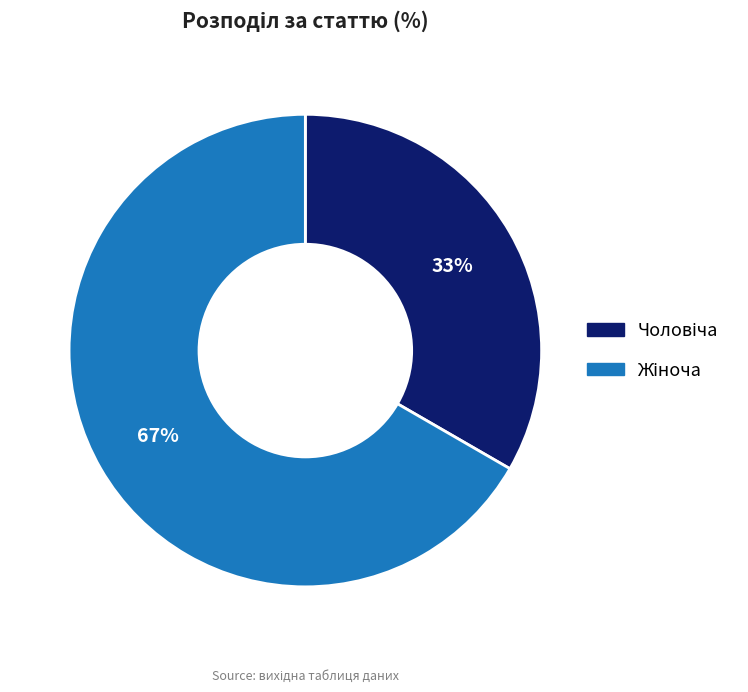

How many slices are in this pie chart?

2